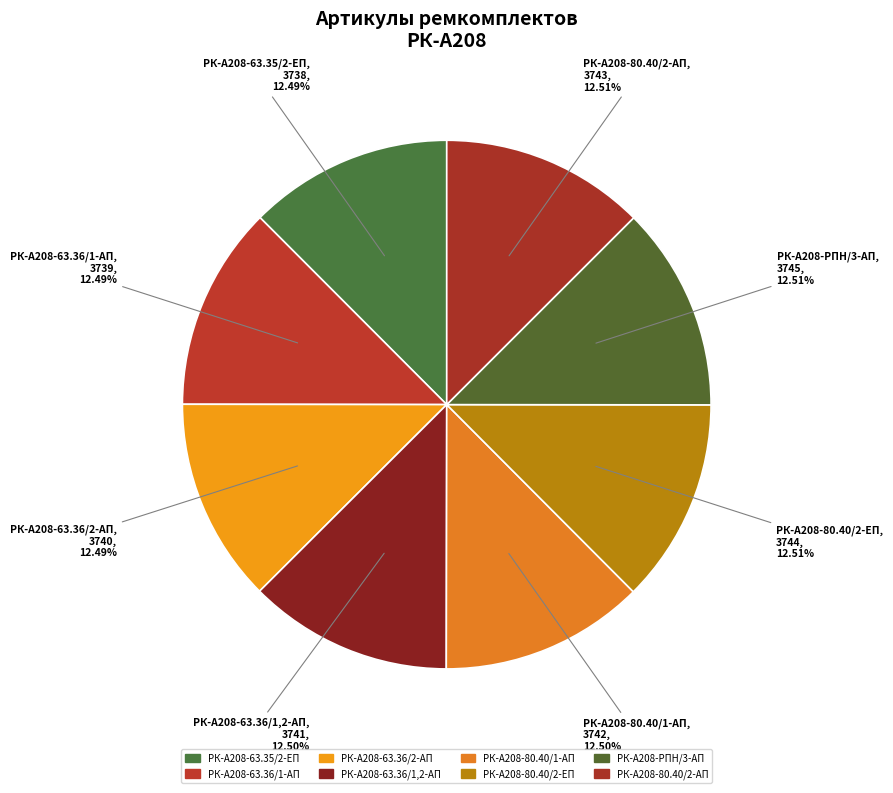

The РК-А208-63.36/2-АП slice represents 12% of the pie. True or false?

True